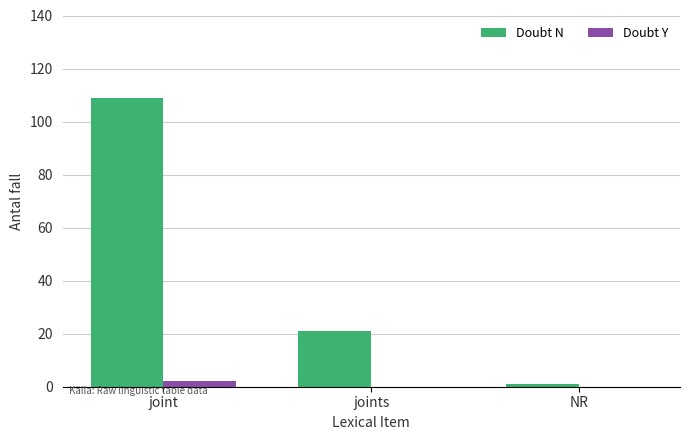

At which category is the sum across all series the highest?

joint